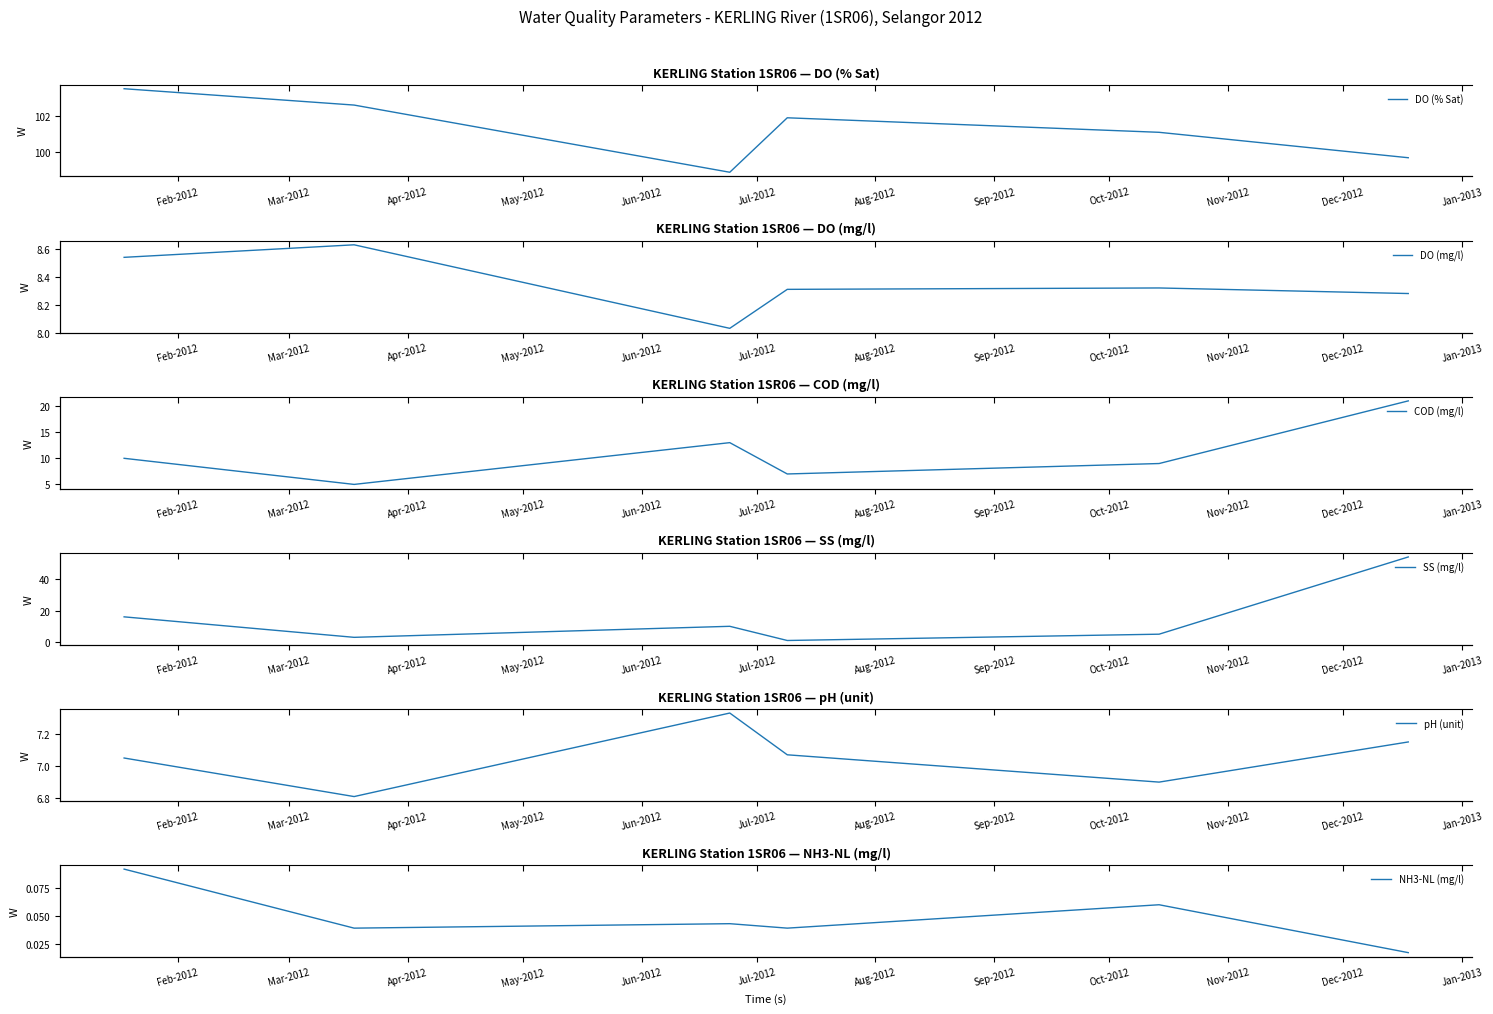

What is the value of the DO (mg/l) point at the 3rd from the left?

8.0